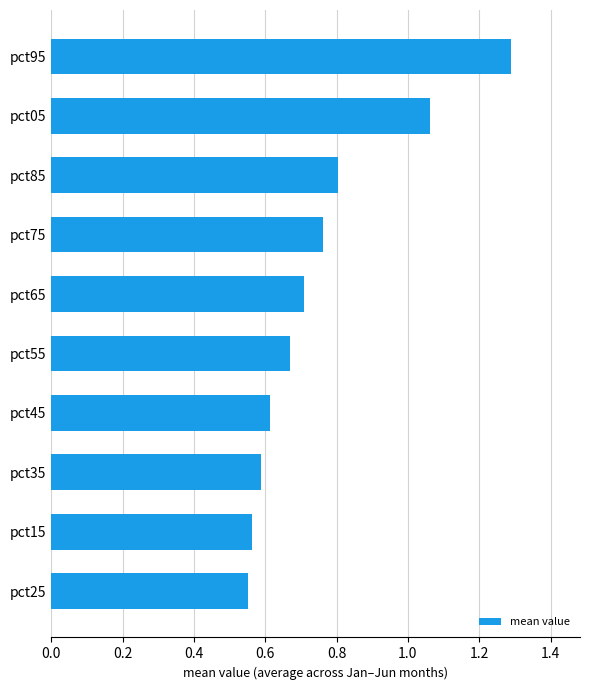

The chart shows a value of 0.6 at pct15. True or false?

True